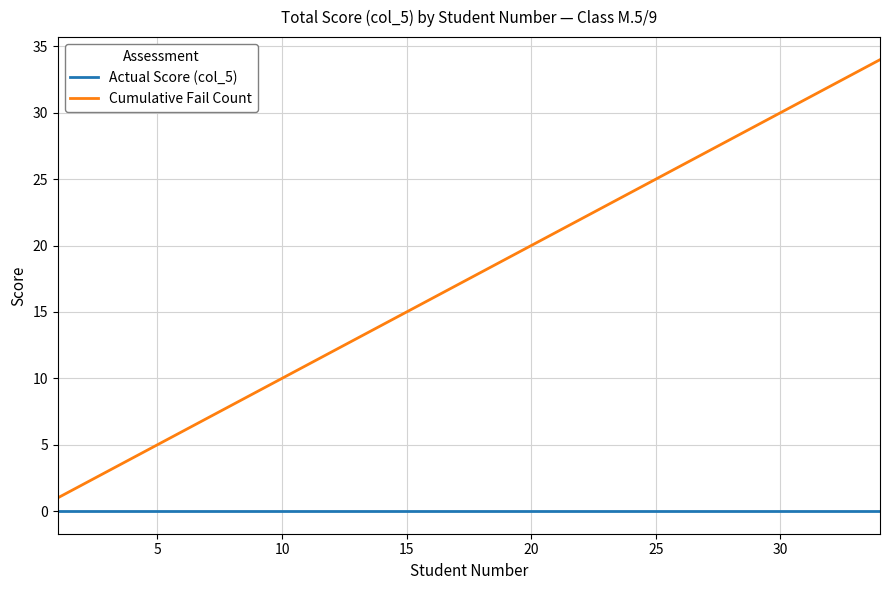

True or false: Cumulative Fail Count and Actual Score (col_5) cross at least once.

False